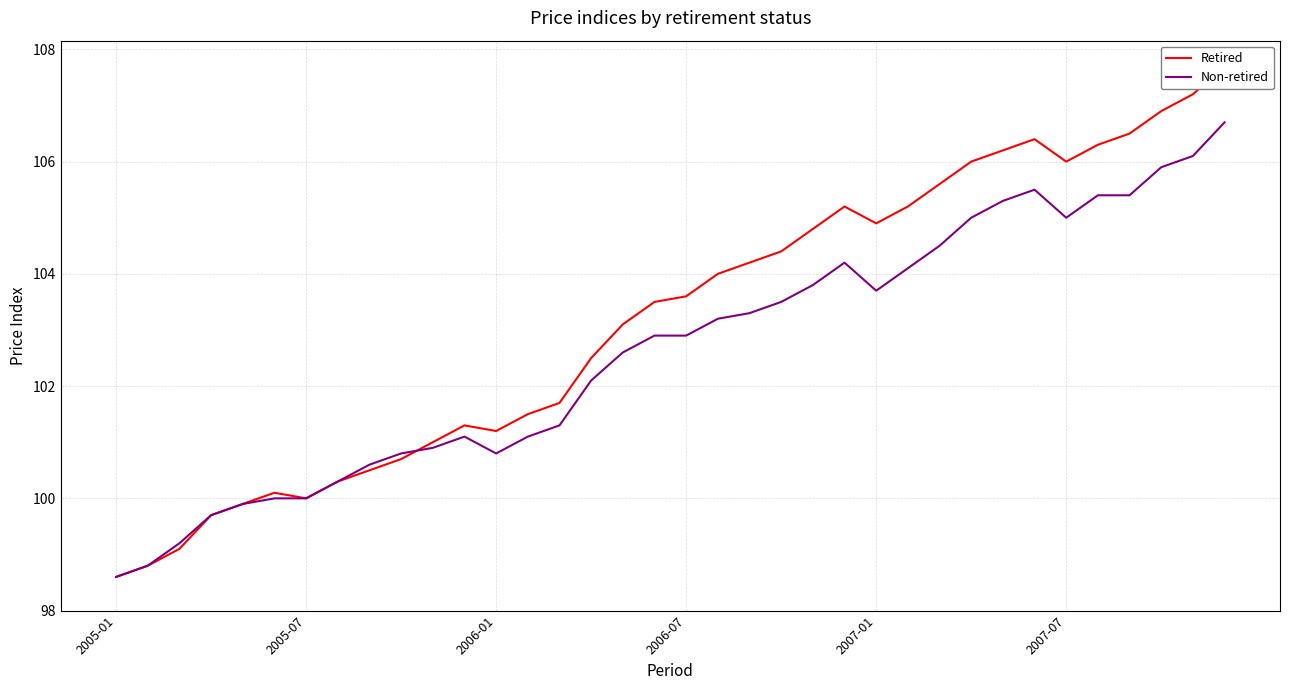

At which category does the chart reach its peak across all series?

35